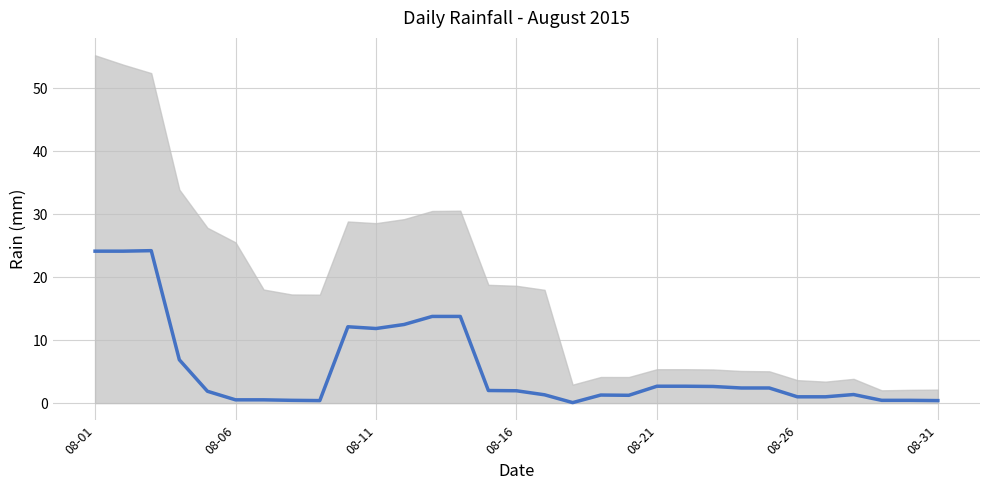

How many lines are shown in the chart?

1